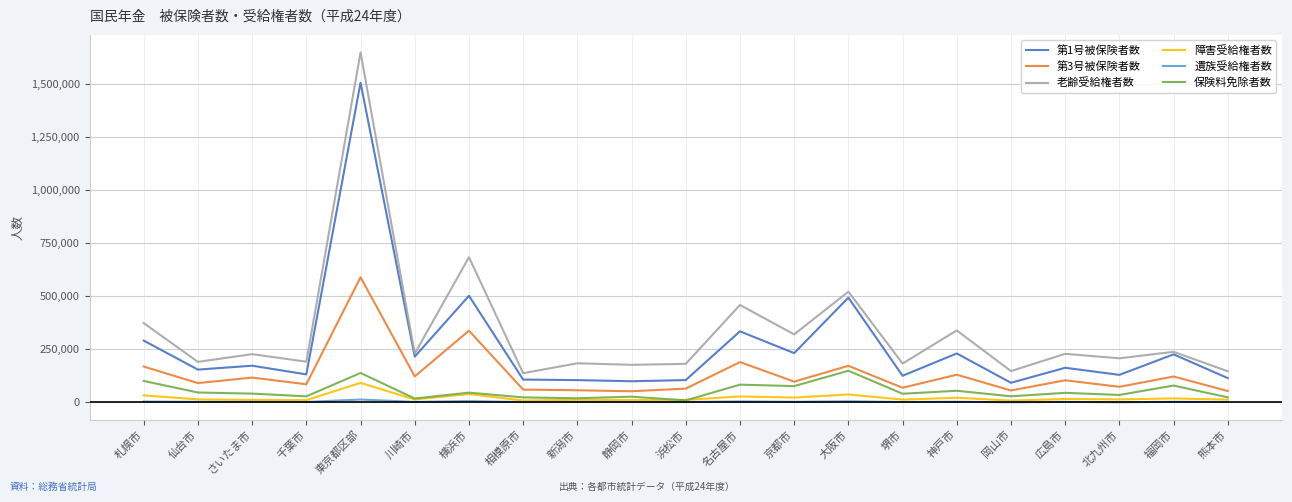

Which series has the widest spread of values?

老齢受給権者数